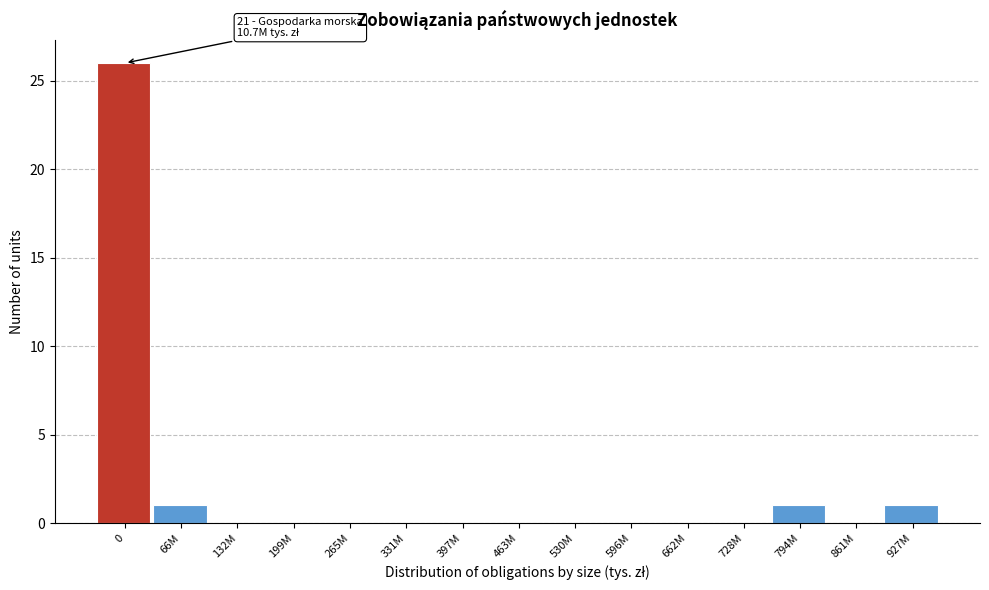

Reading right to left, transcribe all the data shown in this chart.

927M=1	861M=0	794M=1	728M=0	662M=0	596M=0	530M=0	463M=0	397M=0	331M=0	265M=0	199M=0	132M=0	66M=1	0=26